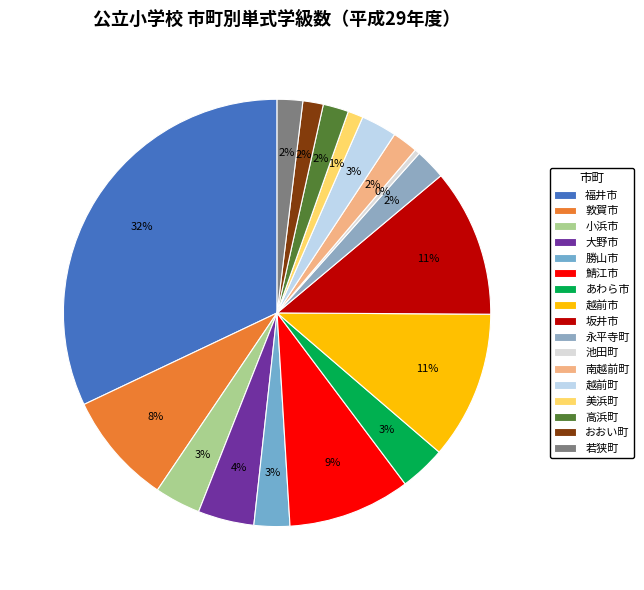

Which category has the smallest portion of the pie?

池田町